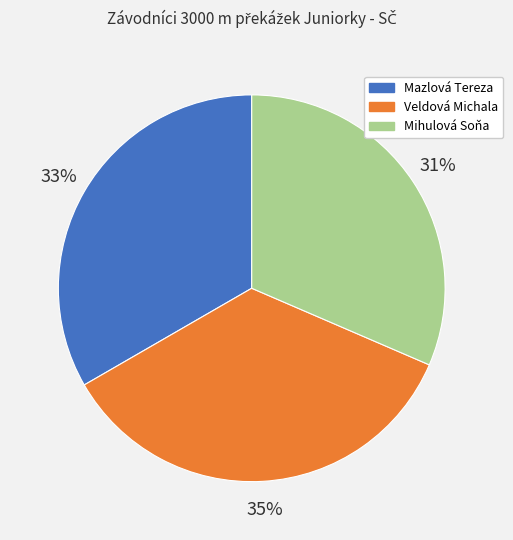

Which has a higher value, Mazlová Tereza or Mihulová Soňa?

Mazlová Tereza